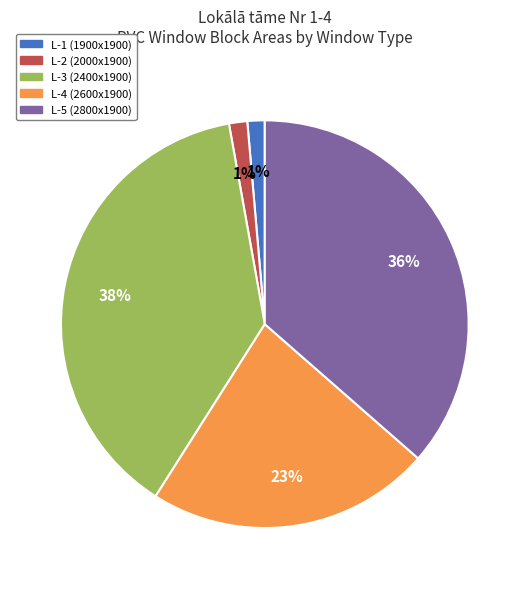

Is L-3 (2400x1900) the majority of the pie?

No